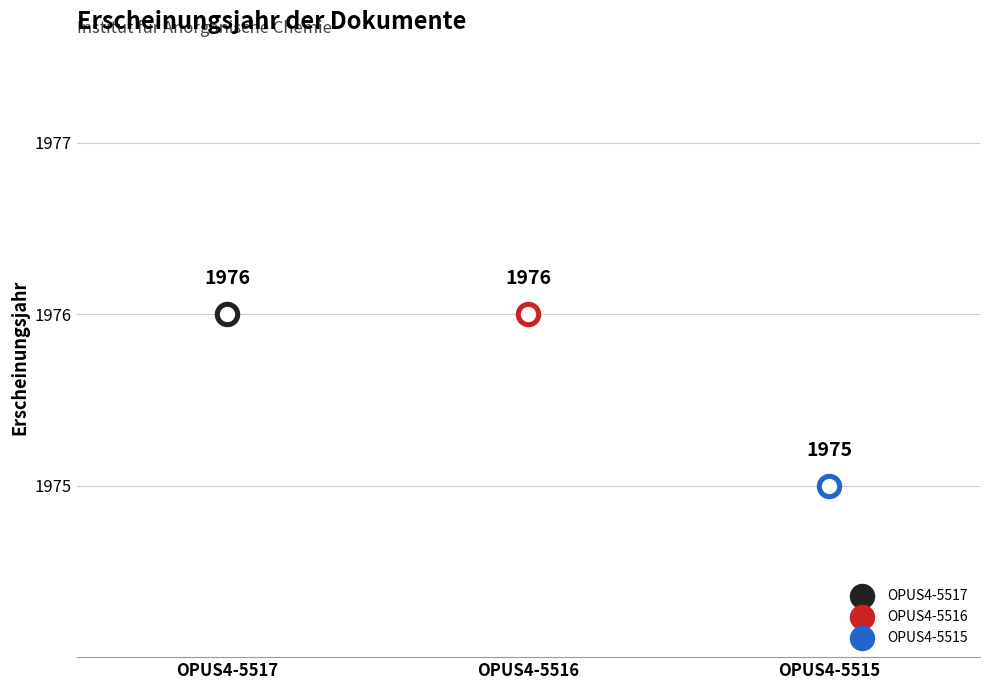

Approximately how many times larger is the value at OPUS4-5516 compared to OPUS4-5515?

1.0